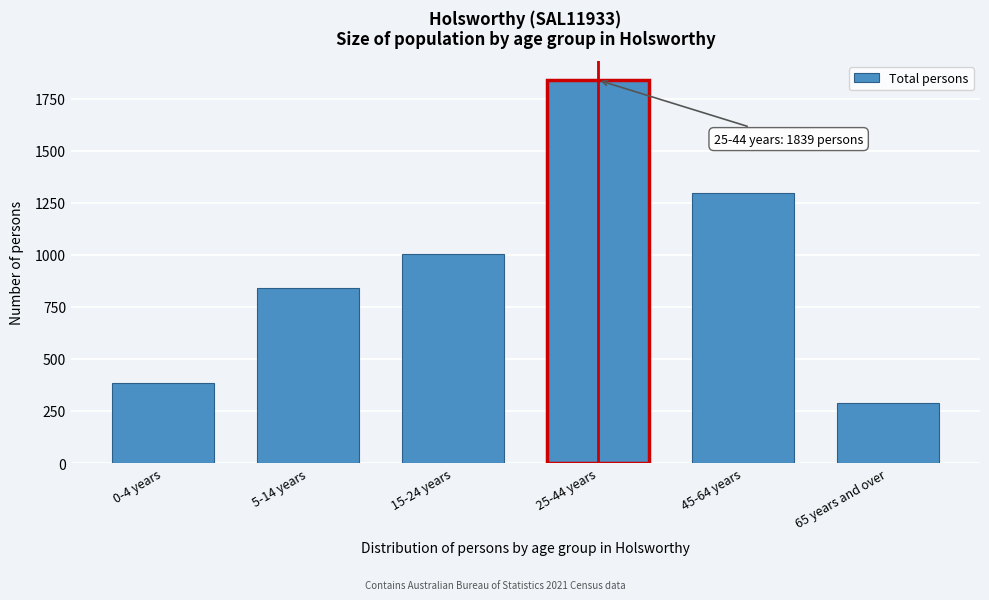

Reading left to right, list all the values displayed in this chart.

384	842	1006	1839	1296	289